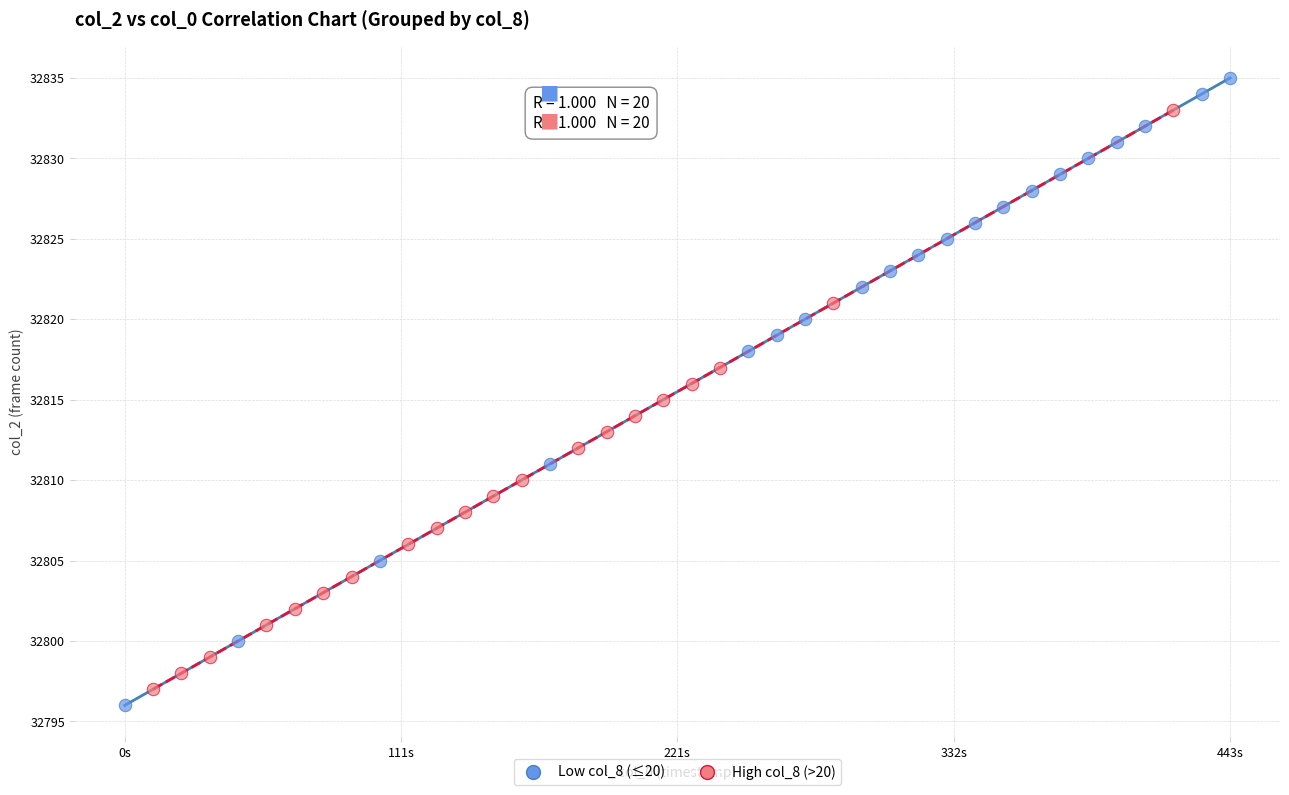

Which series has the widest spread of Y values?

Low col_8 (≤20)